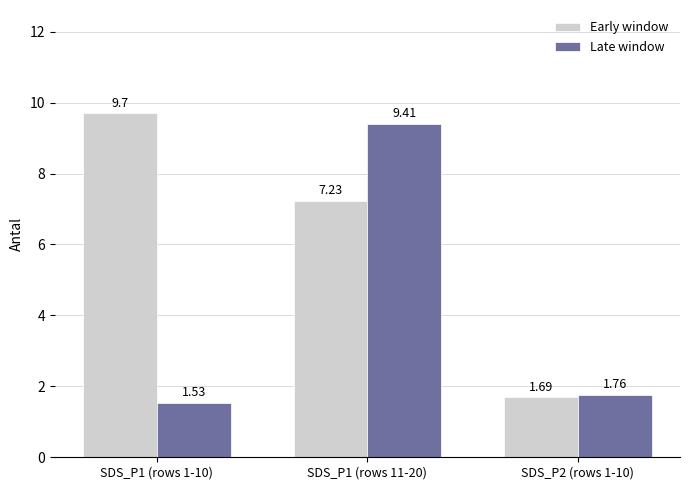

True or false: Early window has a value of 2.9 at SDS_P2 (rows 1-10).

False